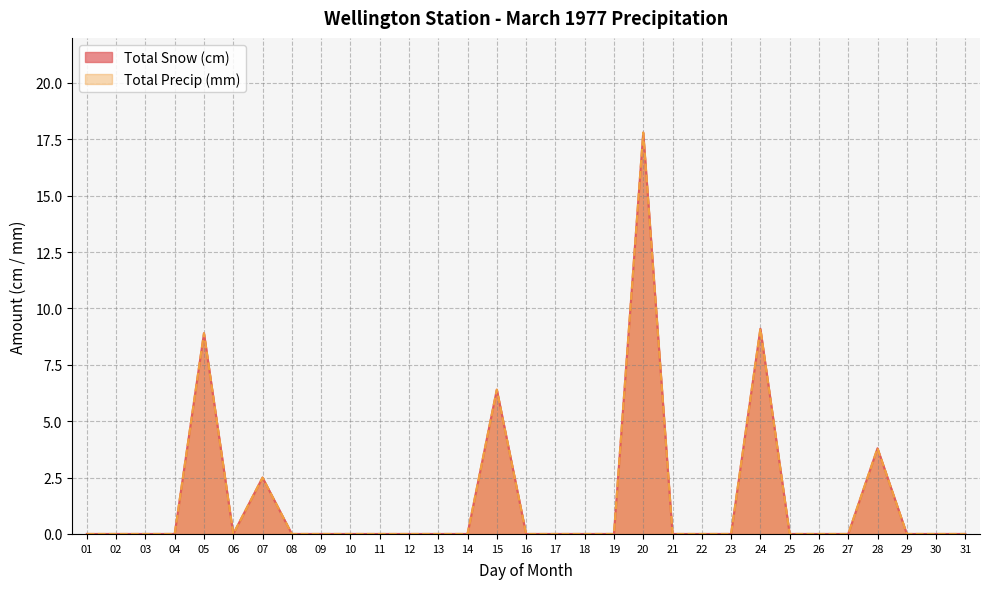

Is it true that Total Precip (mm) equals 0.0 at 08?

True